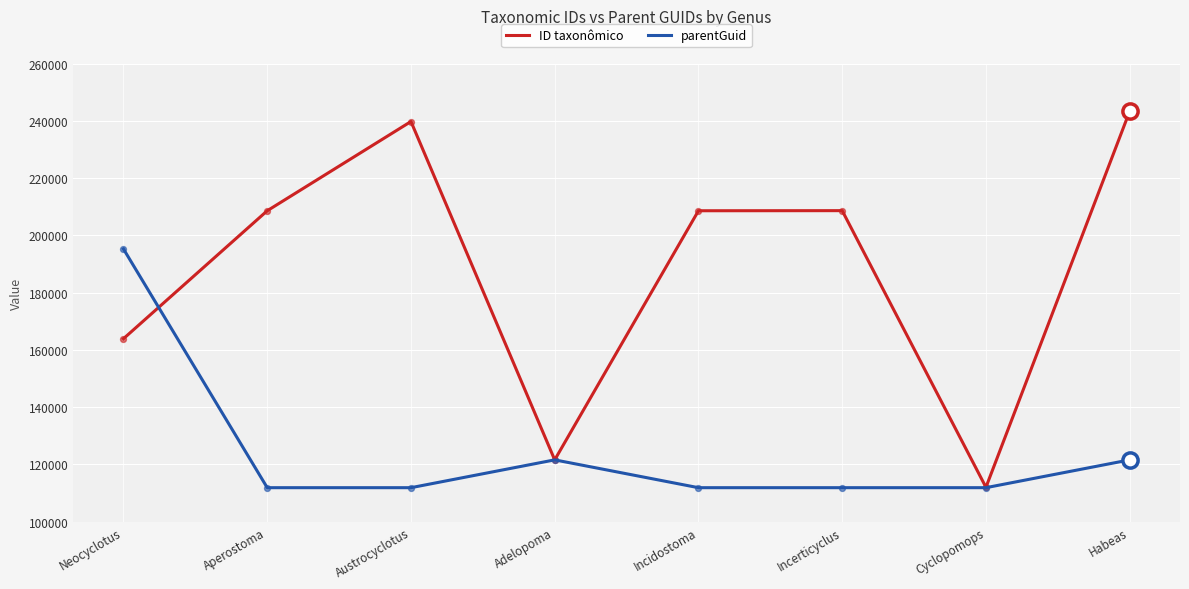

At how many categories does at least one series exceed 198270?

5